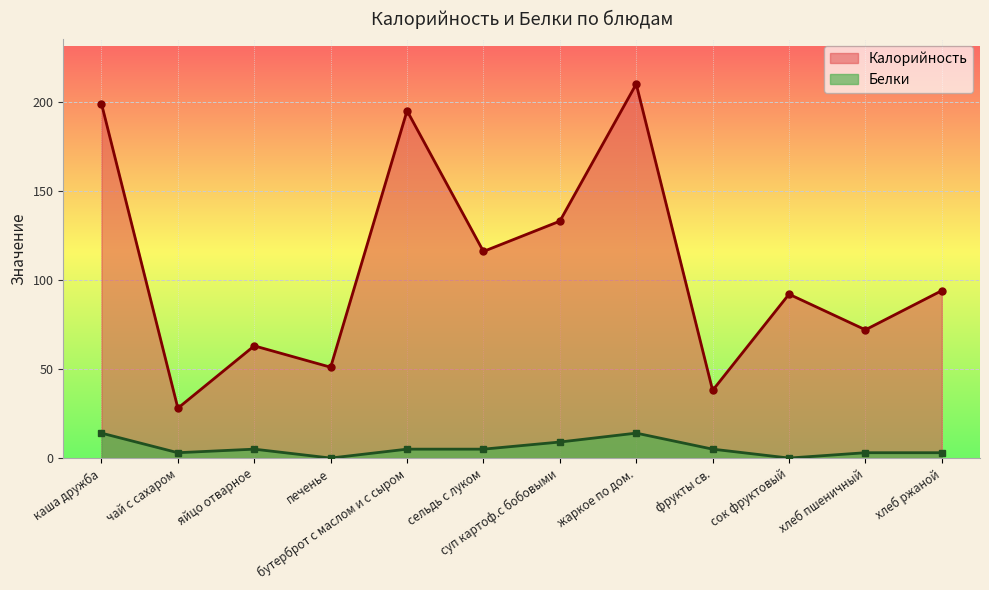

Which label corresponds to the smallest value in the chart?

печенье